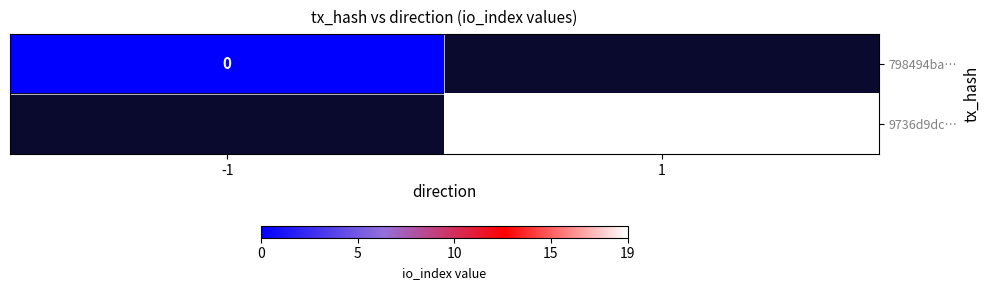

True or false: 9736d9dc… has a value of 10 at 1.

False